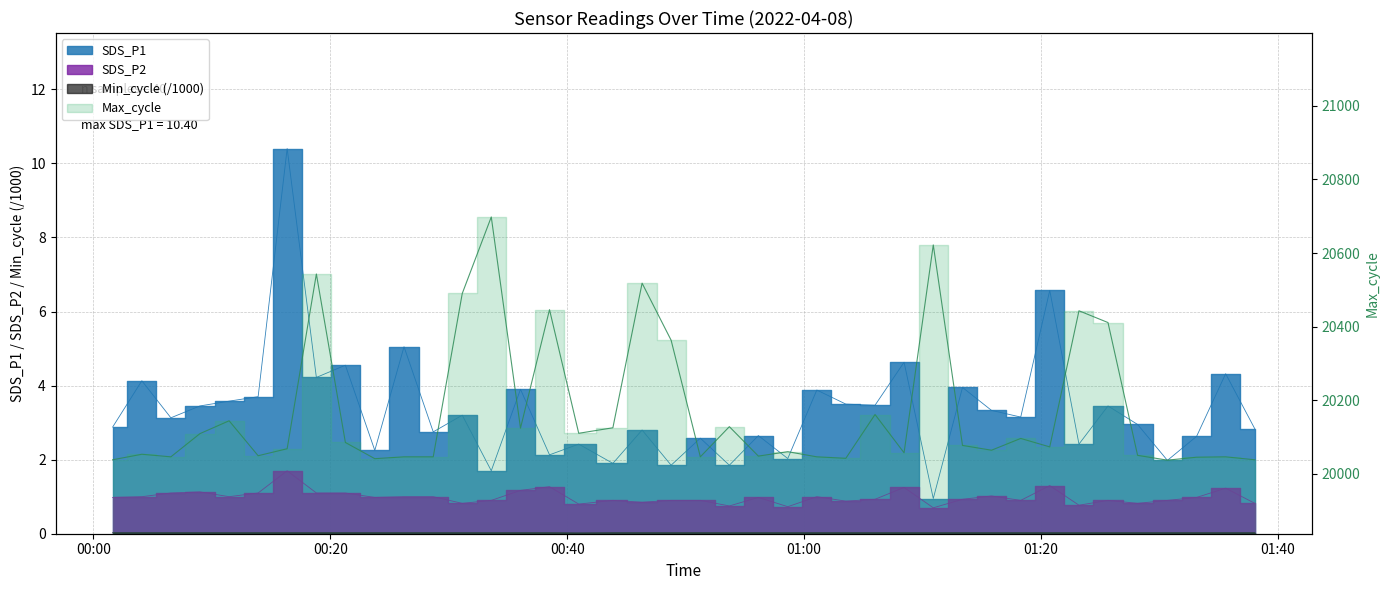

At which label is Max_cycle closest to 20367?

2022/04/08 00:48:46